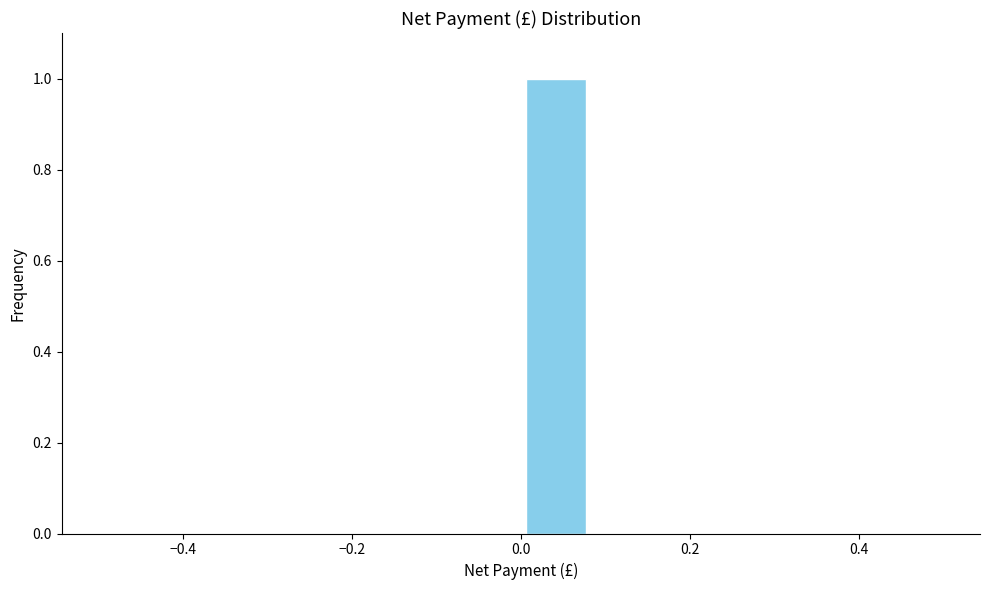

Over which range of the x-axis is the bar tallest?

0.00 to 0.08